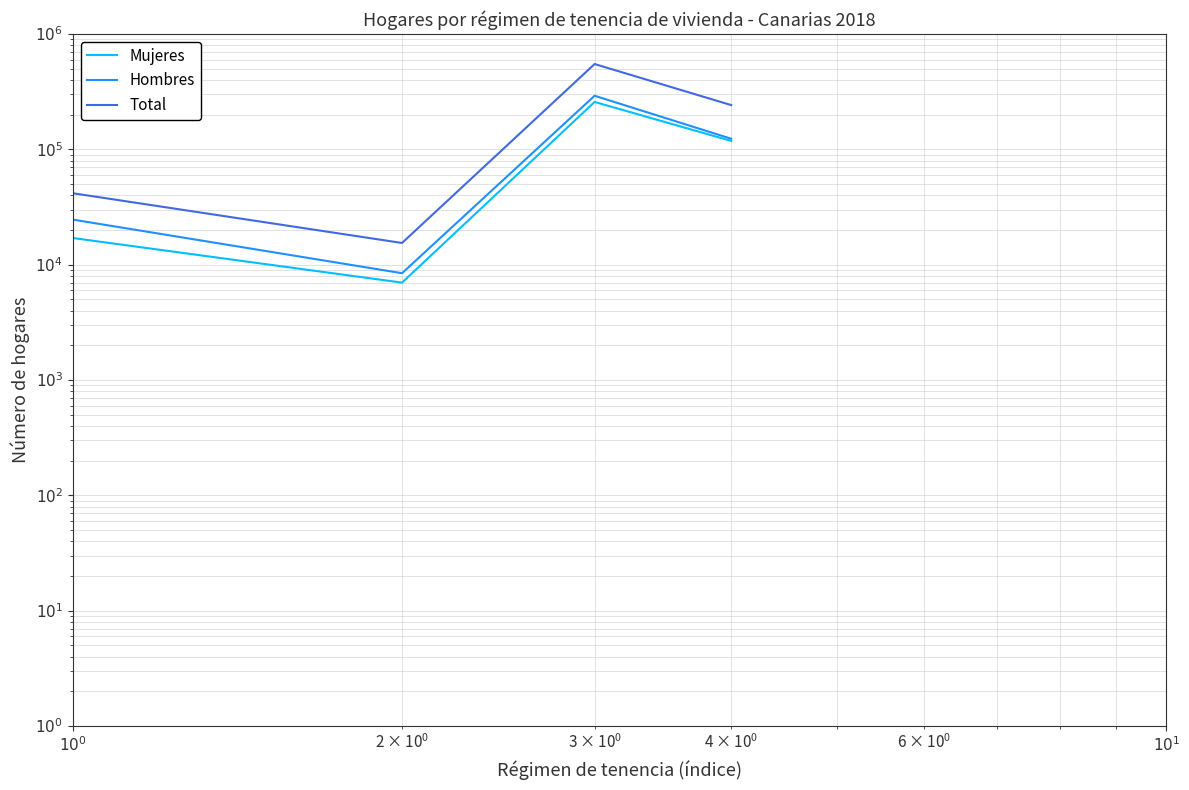

True or false: Mujeres and Hombres intersect in this chart.

False